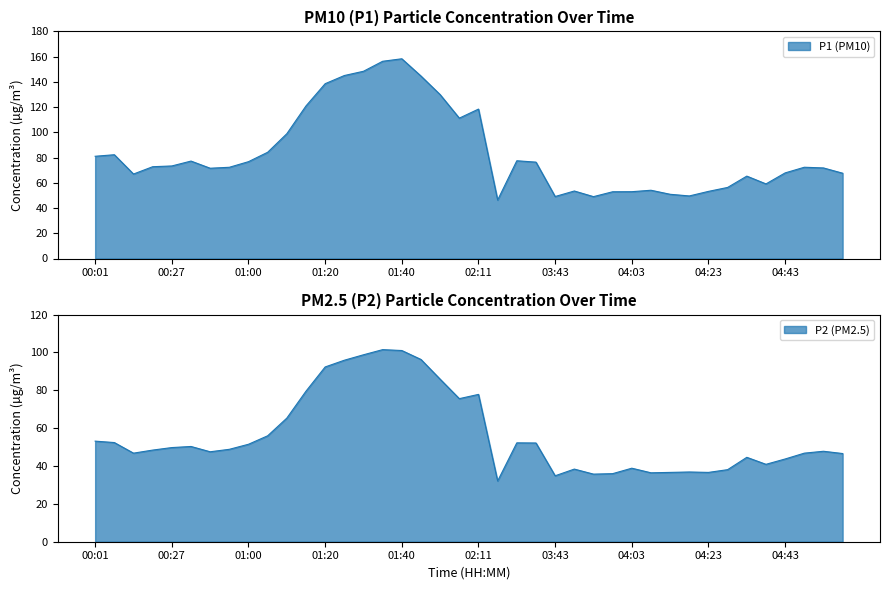

Rank the series at 01:20 from highest to lowest value.

P1, P2